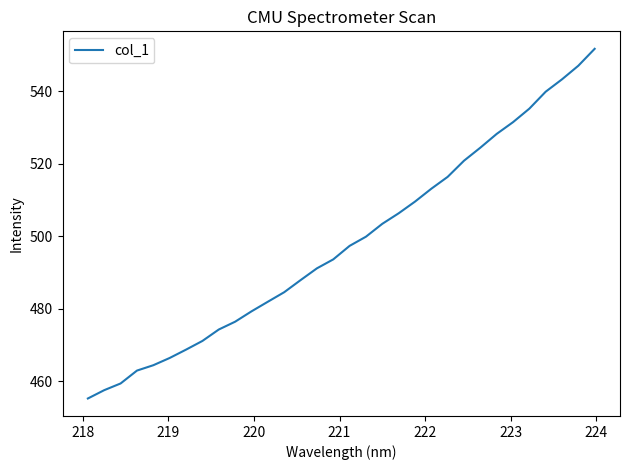

What is the difference between the maximum and minimum values?

96.6